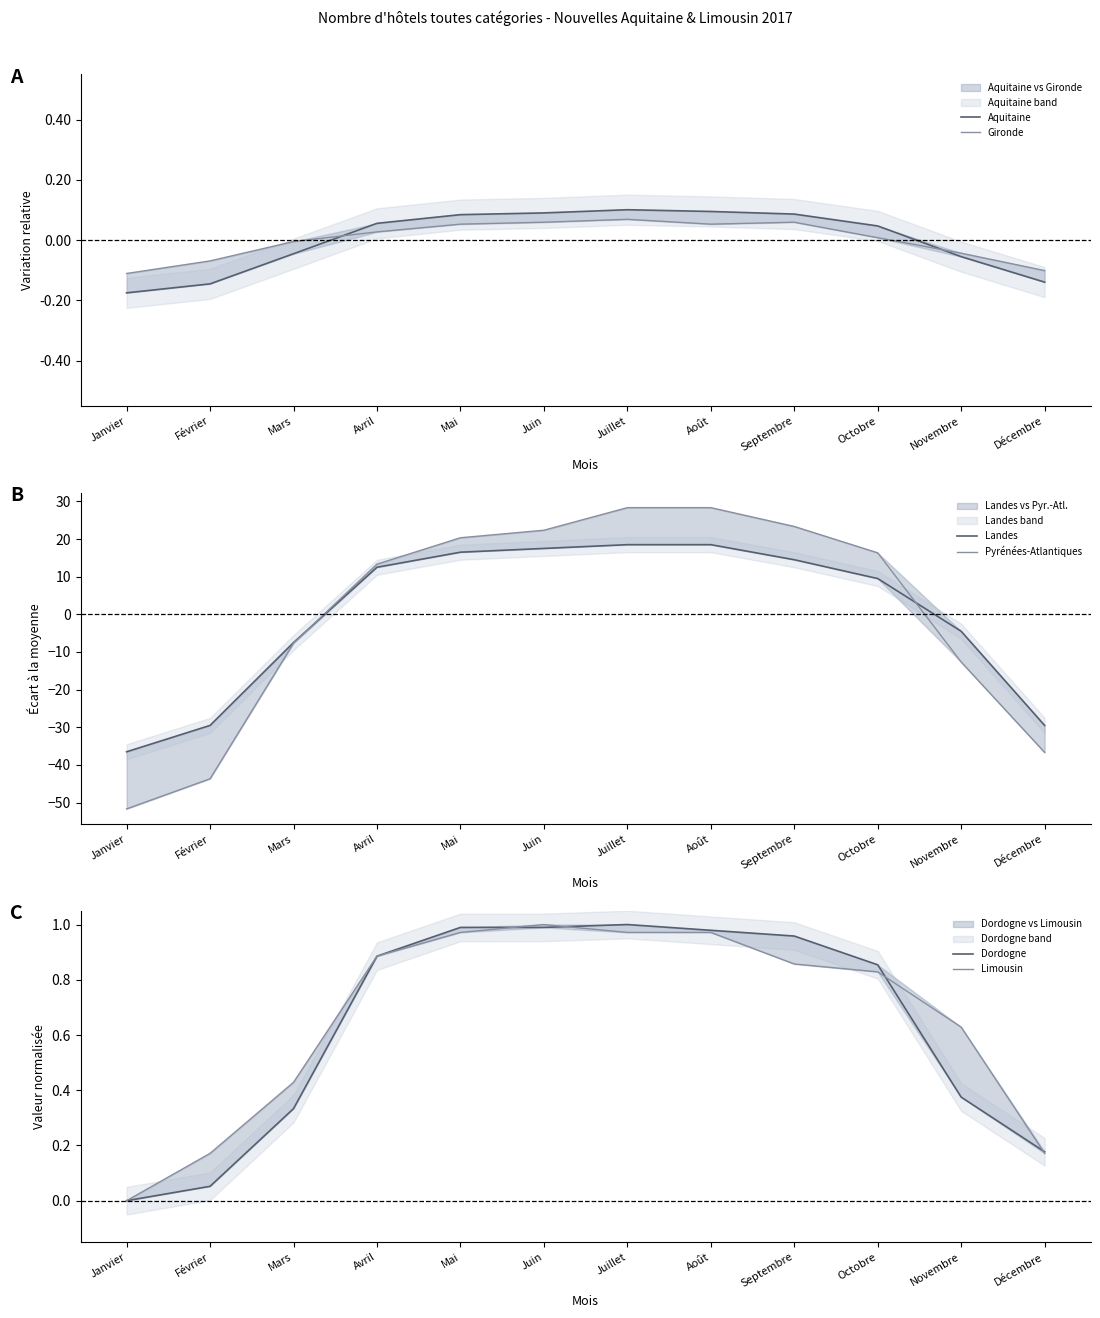

Reading left to right, what are all the values shown in this chart?

Aquitaine: Janvier=-0.2	Février=-0.1	Mars=-0.0	Avril=0.1	Mai=0.1	Juin=0.1	Juillet=0.1	Août=0.1	Septembre=0.1	Octobre=0.0	Novembre=-0.1	Décembre=-0.1
Gironde: Janvier=-0.1	Février=-0.1	Mars=-0.0	Avril=0.0	Mai=0.1	Juin=0.1	Juillet=0.1	Août=0.1	Septembre=0.1	Octobre=0.0	Novembre=-0.0	Décembre=-0.1
Landes: Janvier=-36.5	Février=-29.5	Mars=-7.5	Avril=12.5	Mai=16.5	Juin=17.5	Juillet=18.5	Août=18.5	Septembre=14.5	Octobre=9.5	Novembre=-4.5	Décembre=-29.5
Pyrénées-Atlantiques: Janvier=-51.7	Février=-43.7	Mars=-7.7	Avril=13.3	Mai=20.3	Juin=22.3	Juillet=28.3	Août=28.3	Septembre=23.3	Octobre=16.3	Novembre=-12.7	Décembre=-36.7
Dordogne: Janvier=0.0	Février=0.1	Mars=0.3	Avril=0.9	Mai=1.0	Juin=1.0	Juillet=1.0	Août=1.0	Septembre=1.0	Octobre=0.9	Novembre=0.4	Décembre=0.2
Limousin: Janvier=0.0	Février=0.2	Mars=0.4	Avril=0.9	Mai=1.0	Juin=1.0	Juillet=1.0	Août=1.0	Septembre=0.9	Octobre=0.8	Novembre=0.6	Décembre=0.2